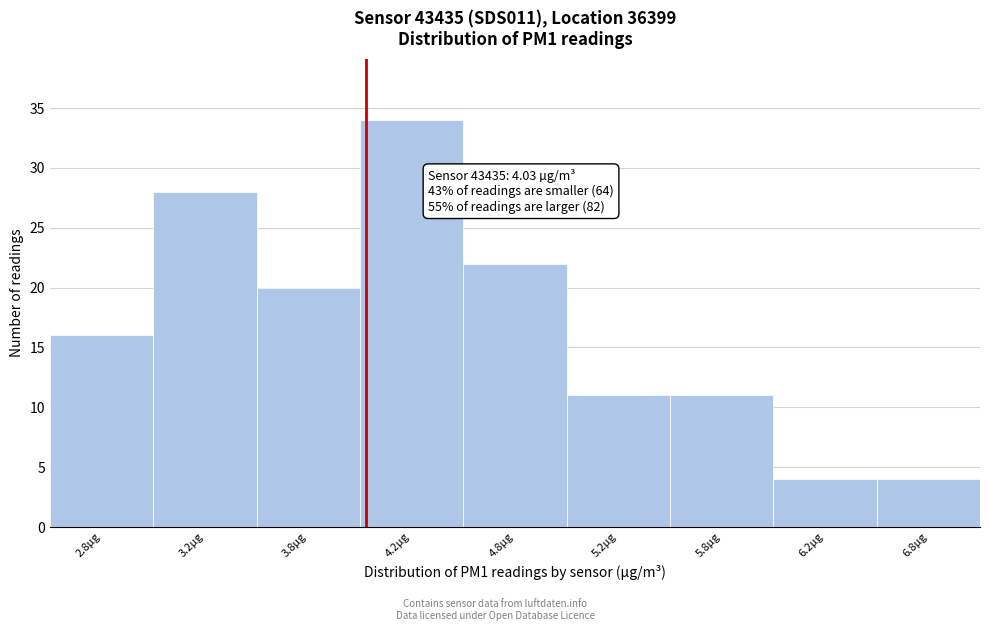

Reading left to right, list all the values displayed in this chart.

16	28	20	34	22	11	11	4	4